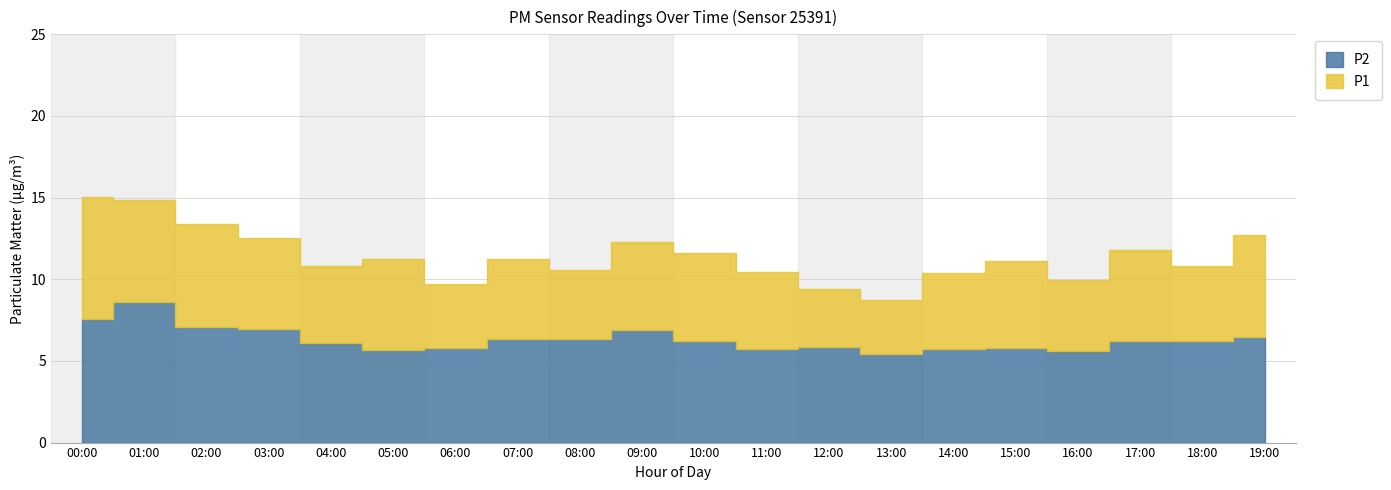

What is the label of the 5th point from the right?

15:00